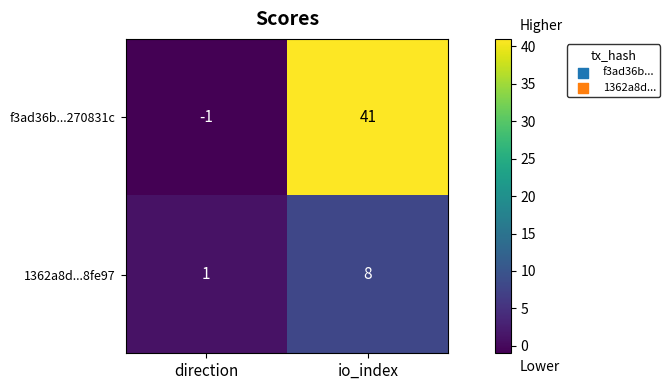

Which category has the lowest value across all series?

direction